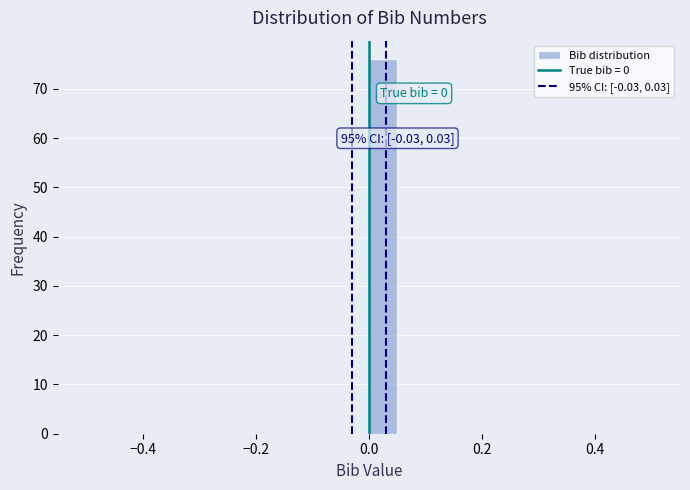

Around what value on the x-axis is the tallest bar? Give the approximate position of its centre, as read against the axis.

0.02